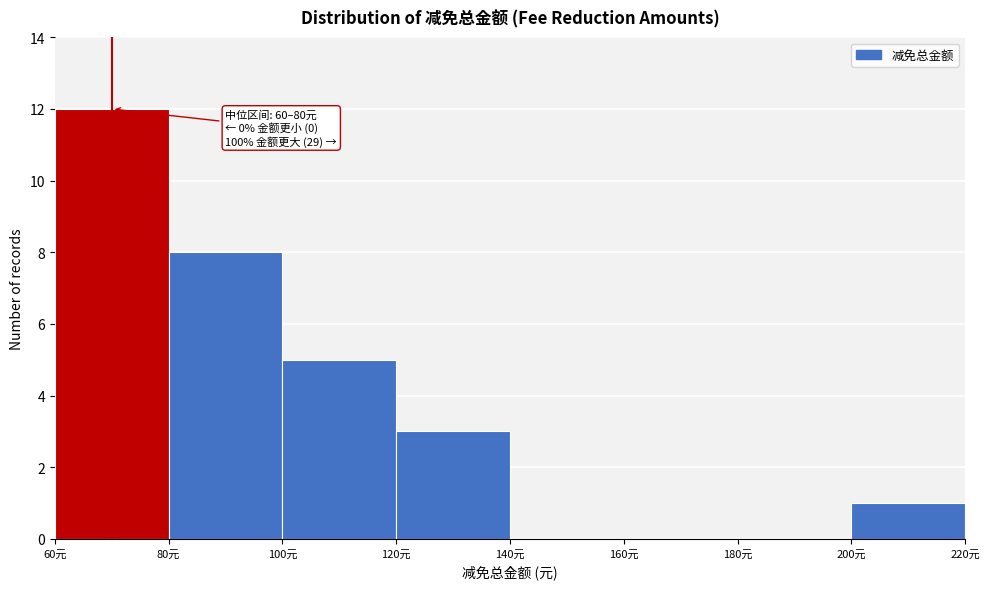

Which range on the x-axis has the tallest bar?

60 to 80